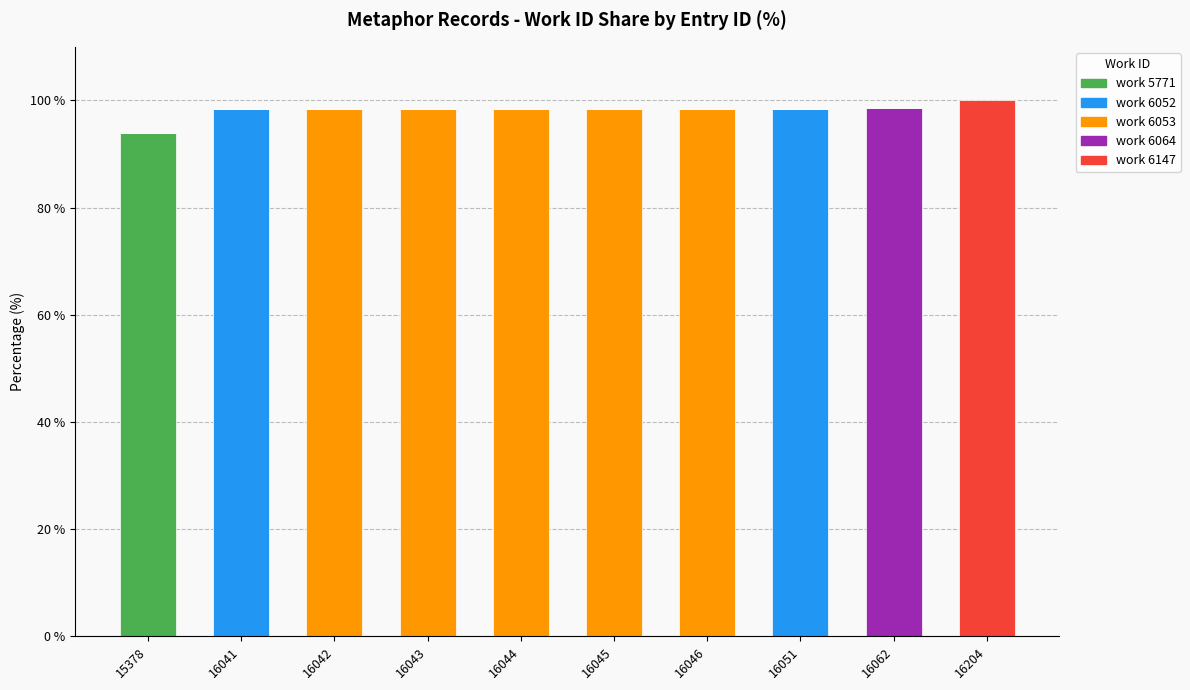

What is the highest value of the work 5771 series?

93.9